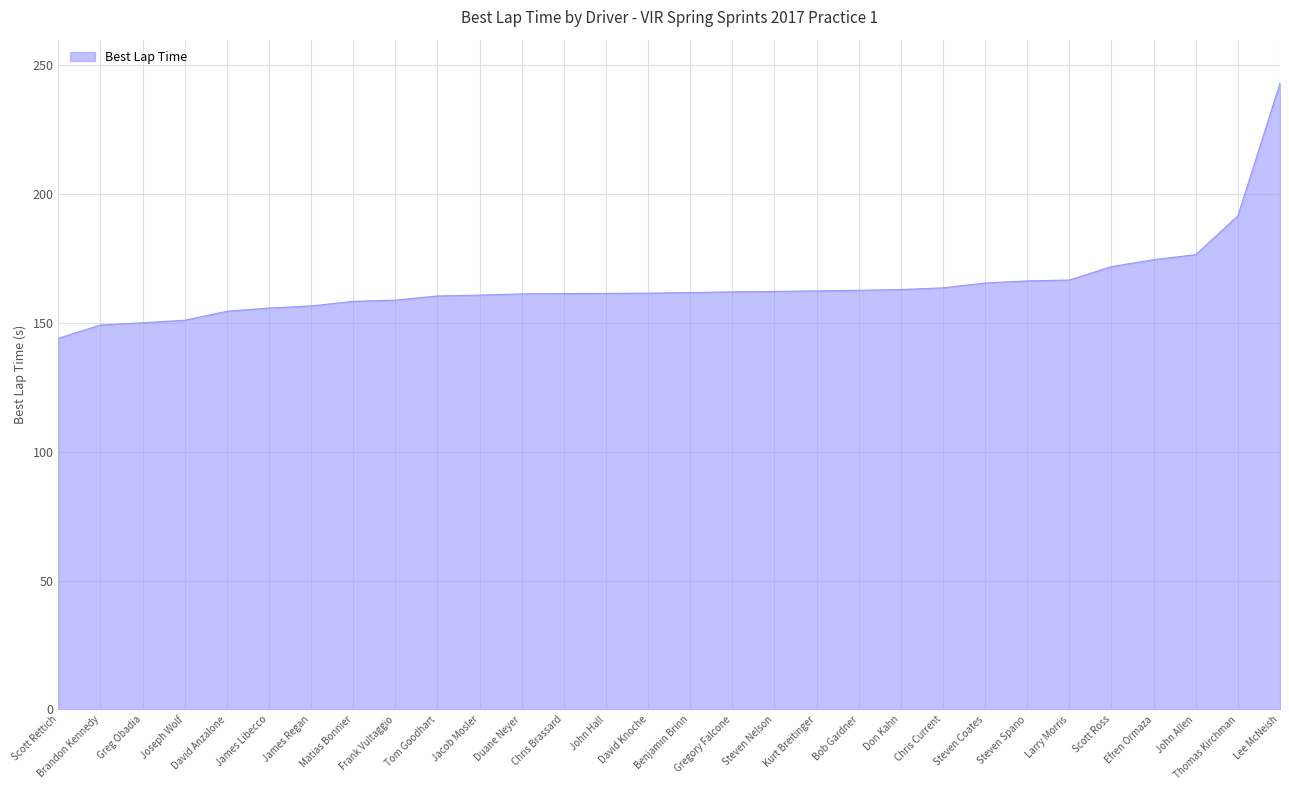

What is the difference between the values at David Knoche and Steven Coates?

3.9